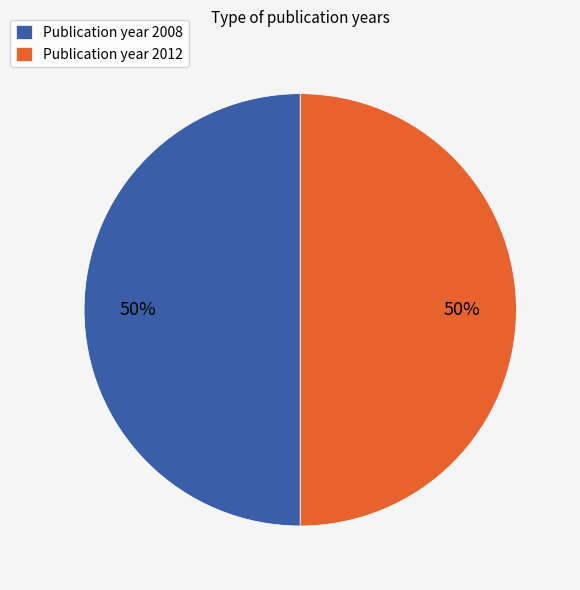

How many slices are in this pie chart?

2